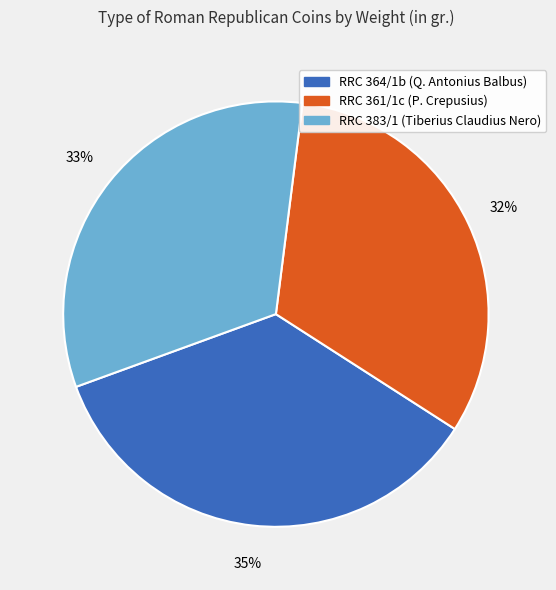

How many segments does this pie chart have?

3